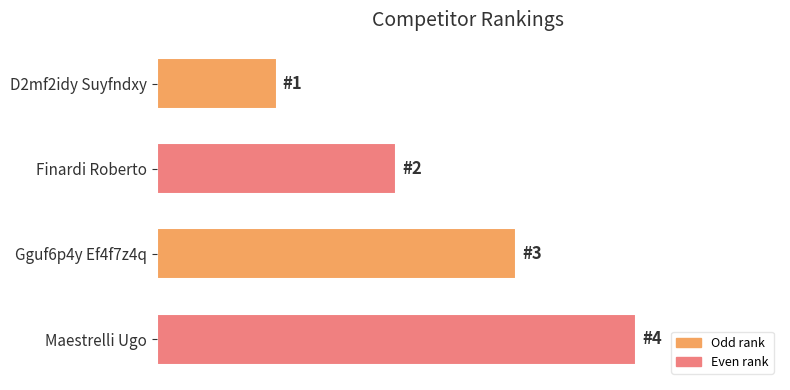

Are the bars horizontal?

Yes